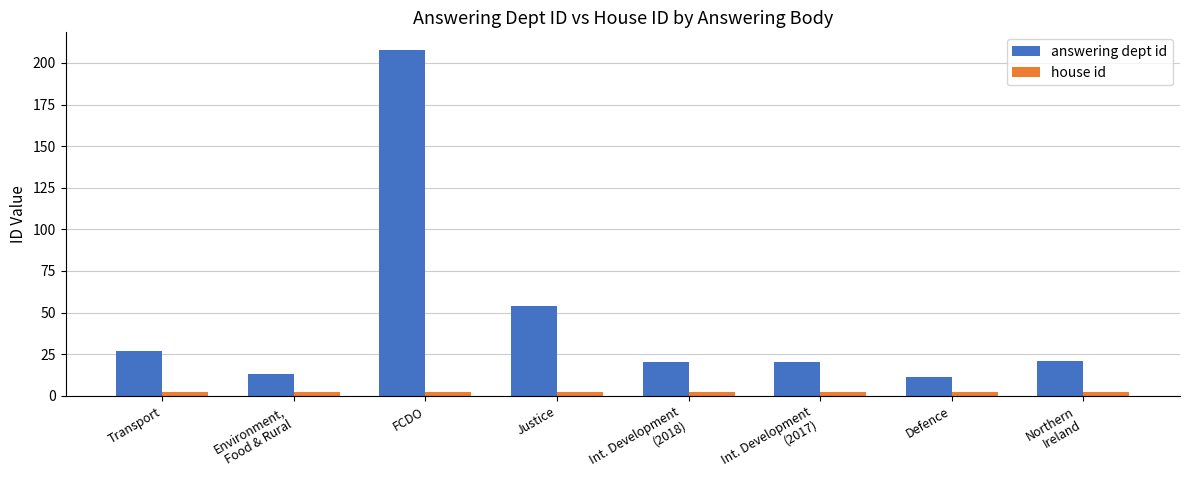

What position from the left is Transport?

1